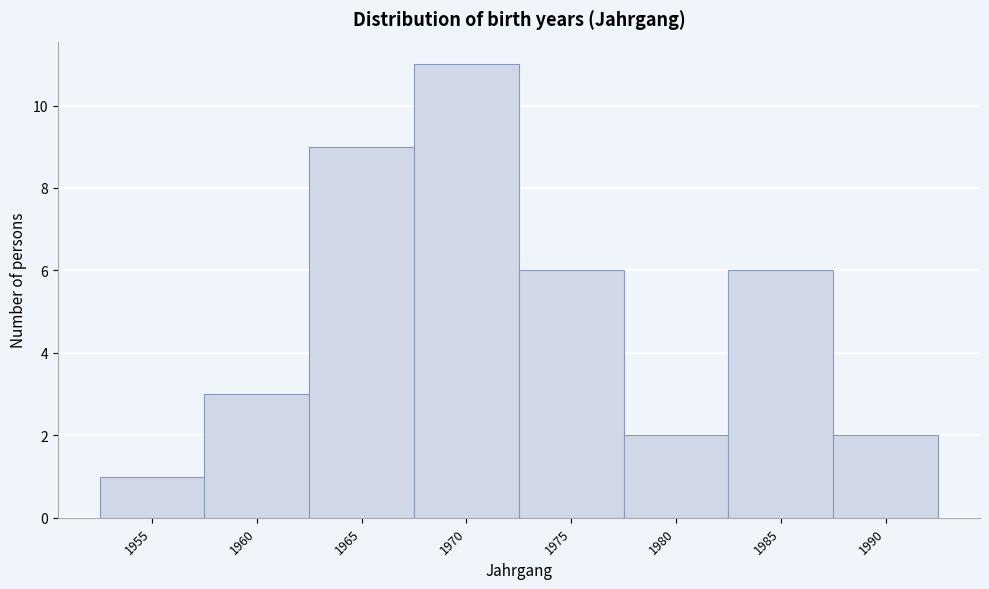

Reading left to right, what are all the values shown in this chart?

1955=1	1960=3	1965=9	1970=11	1975=6	1980=2	1985=6	1990=2